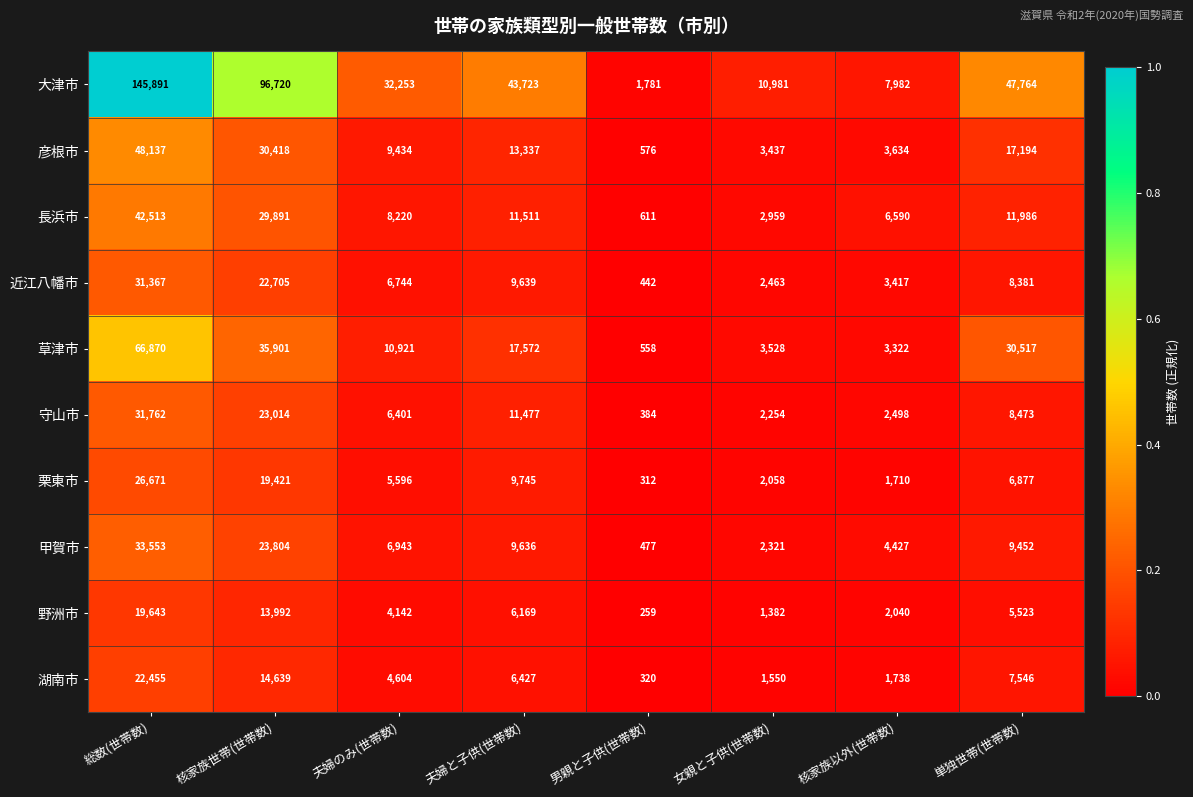

What is the difference between the maximum and minimum values in the 大津市 series?

144110